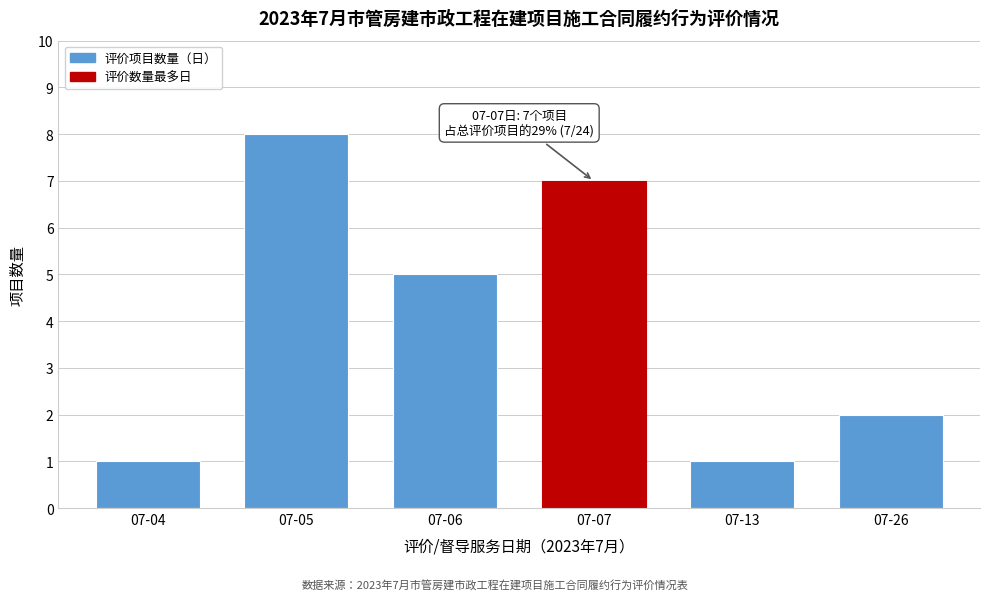

Reading left to right, list all the values displayed in this chart.

07-04=1	07-05=8	07-06=5	07-07=7	07-13=1	07-26=2